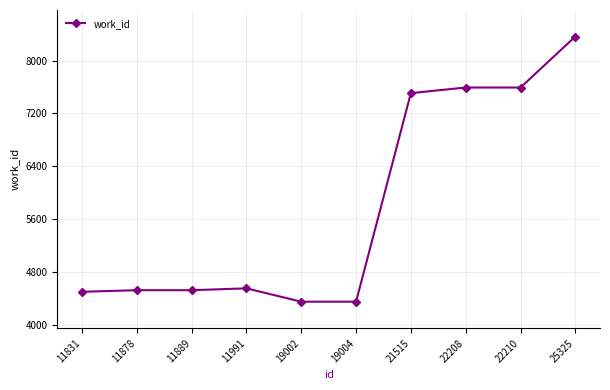

Approximately how many times larger is the value at 11878 compared to 19004?

1.0